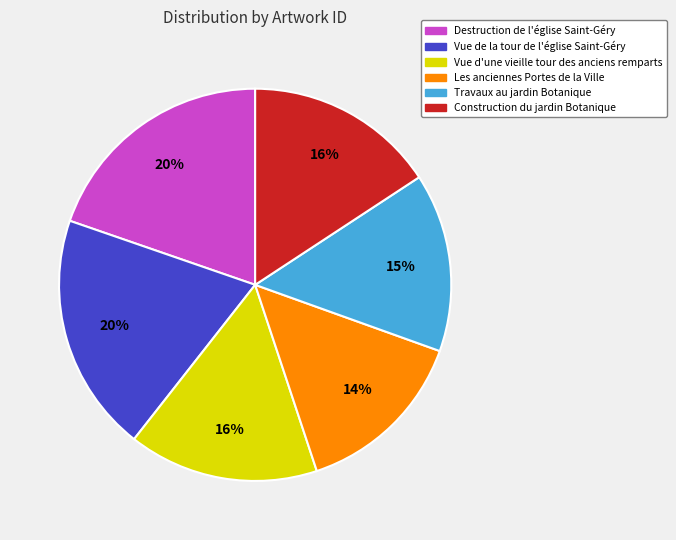

The Travaux au jardin Botanique slice represents 15% of the pie. True or false?

True